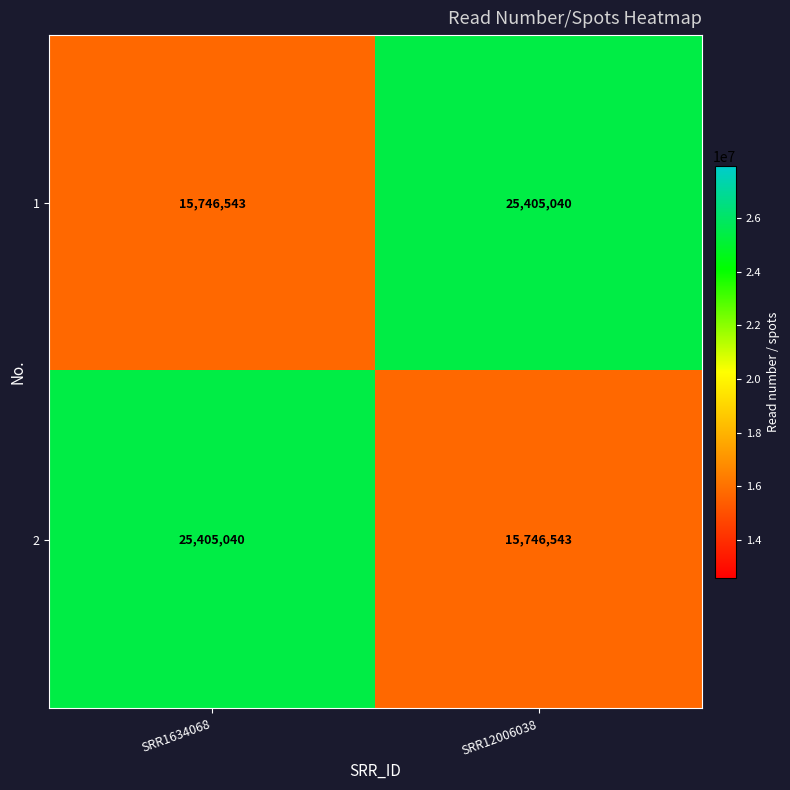

What is the average value of the 2 series?

20575792